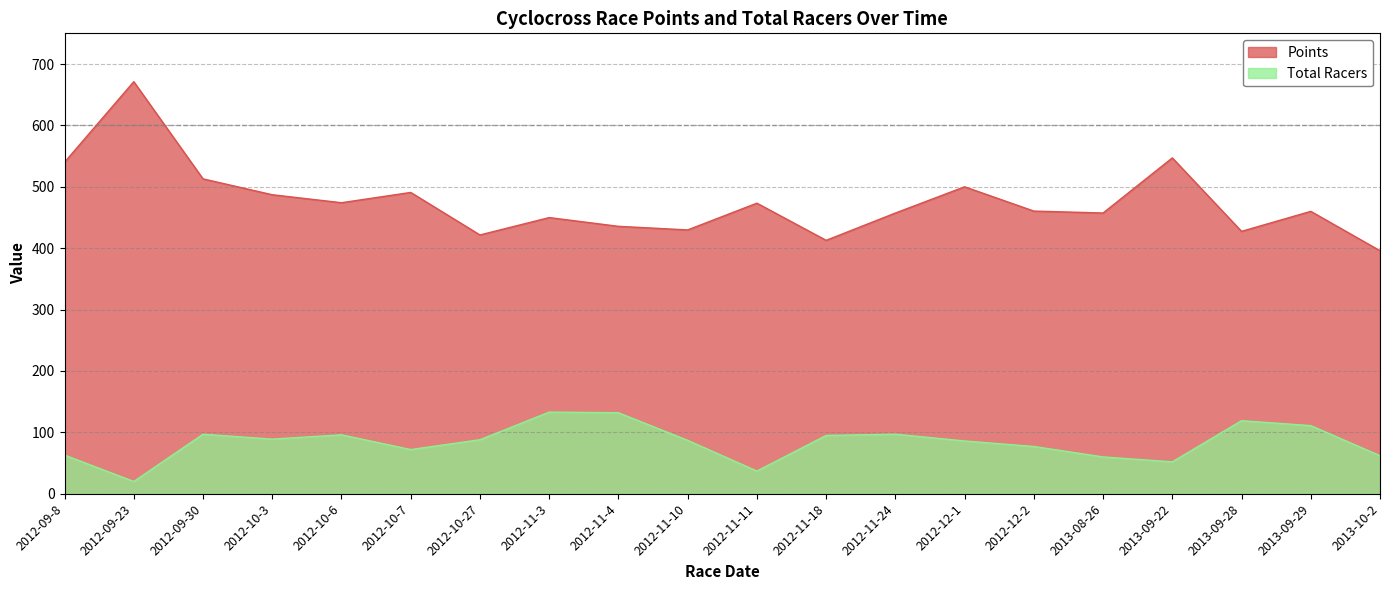

The Total Racers series shows 20.0 at 2012-09-23. True or false?

True